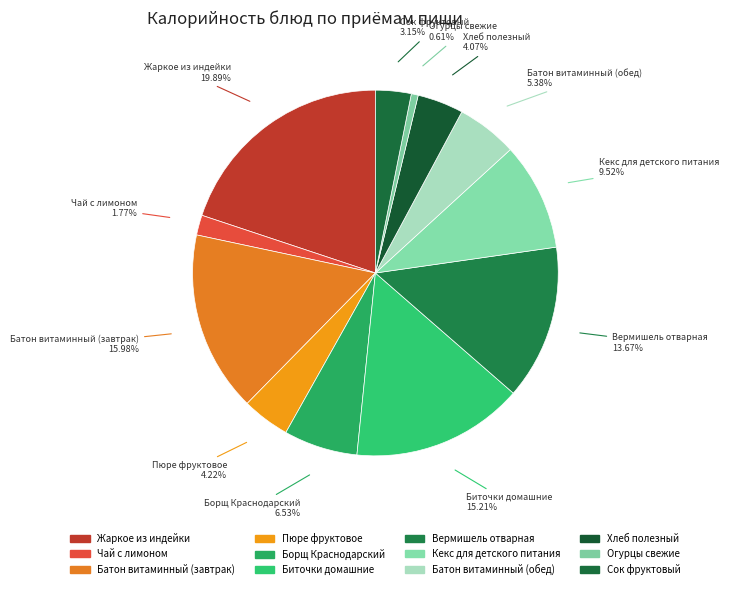

How many slices are in this pie chart?

12